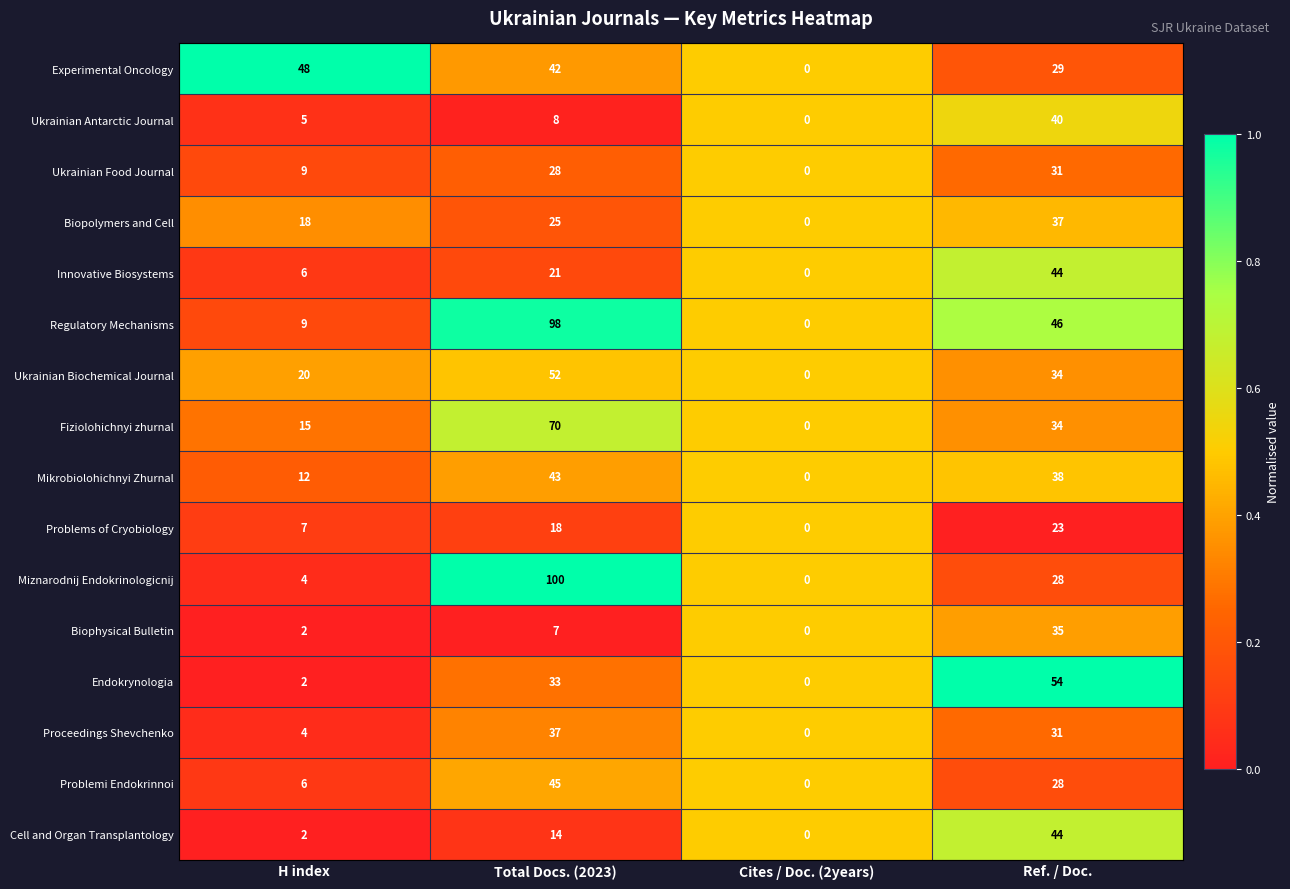

At which category is the sum across all series the highest?

Total Docs. (2023)